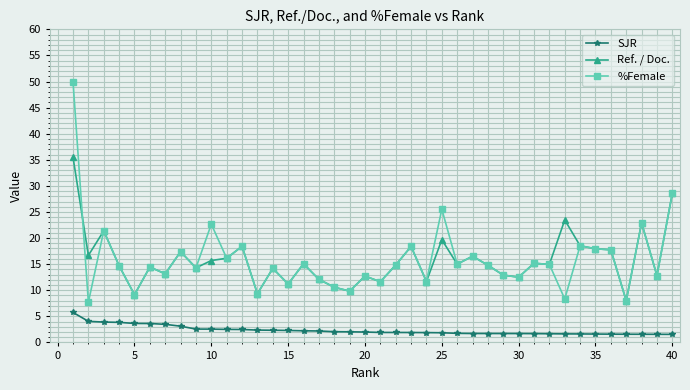

True or false: SJR and Ref. / Doc. intersect in this chart.

False